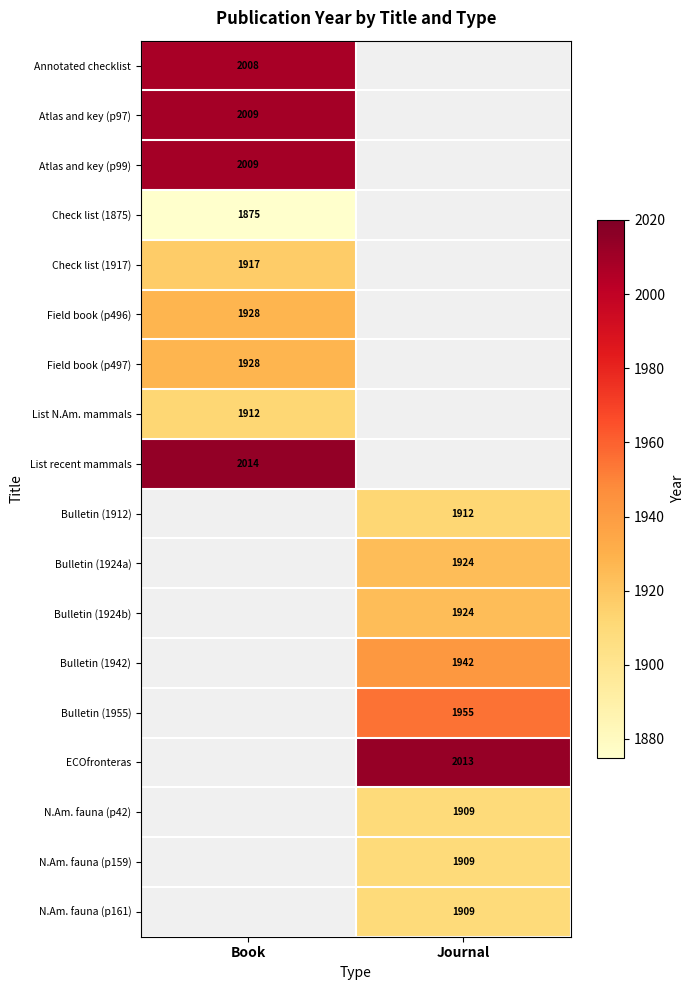

The Field book (p497) series shows 1928 at Book. True or false?

True